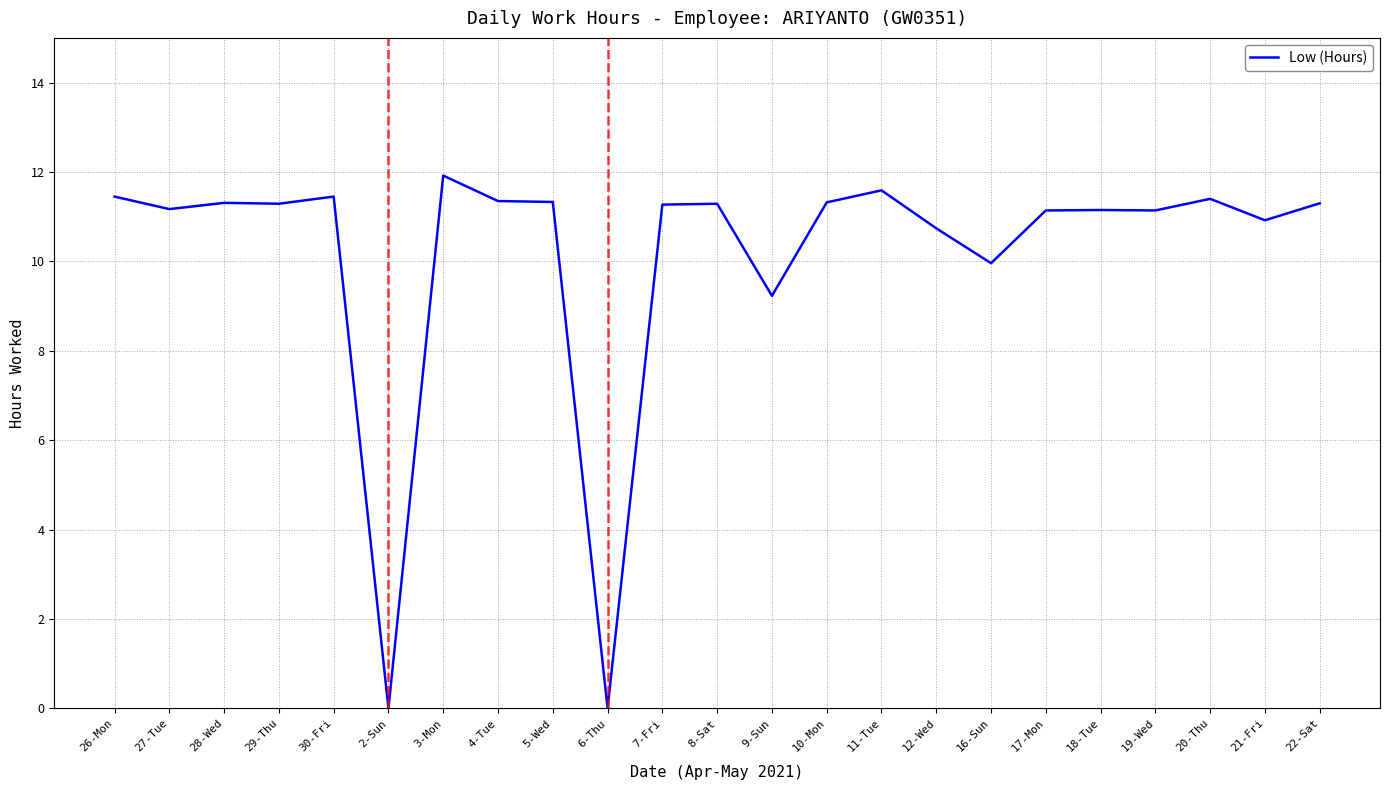

What is the change in value from 4-Tue to 21-Fri?

-0.4